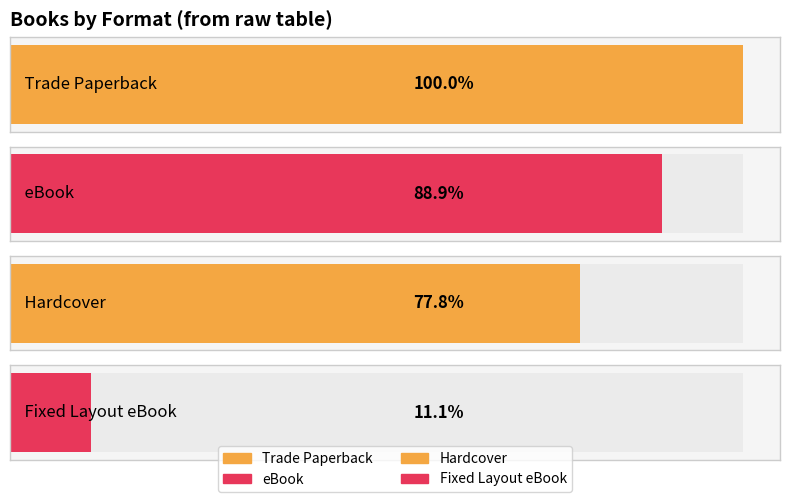

Which category has the highest value across all series?

Trade Paperback